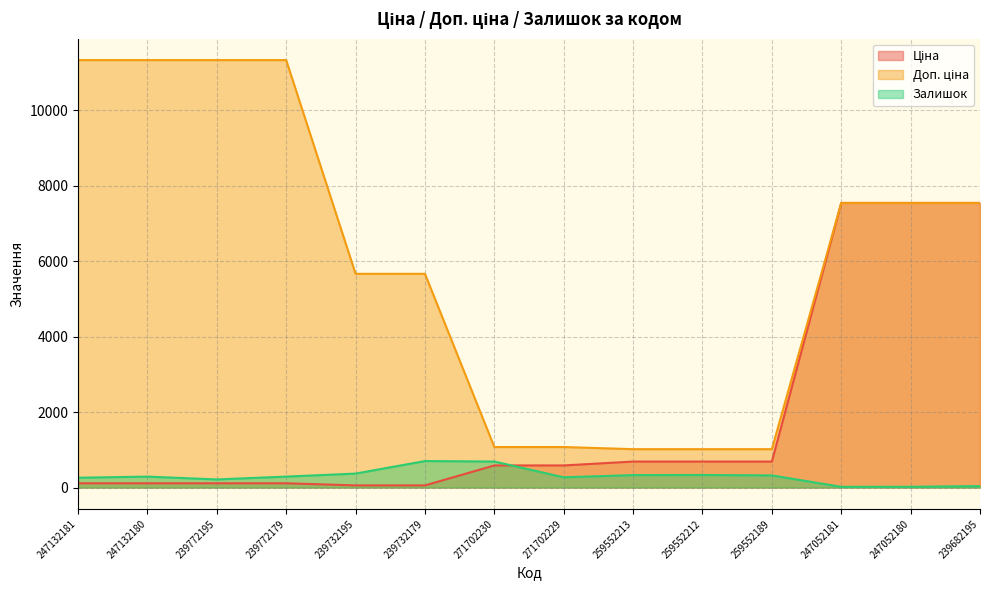

What is the label of the 6th point from the left?

239732179